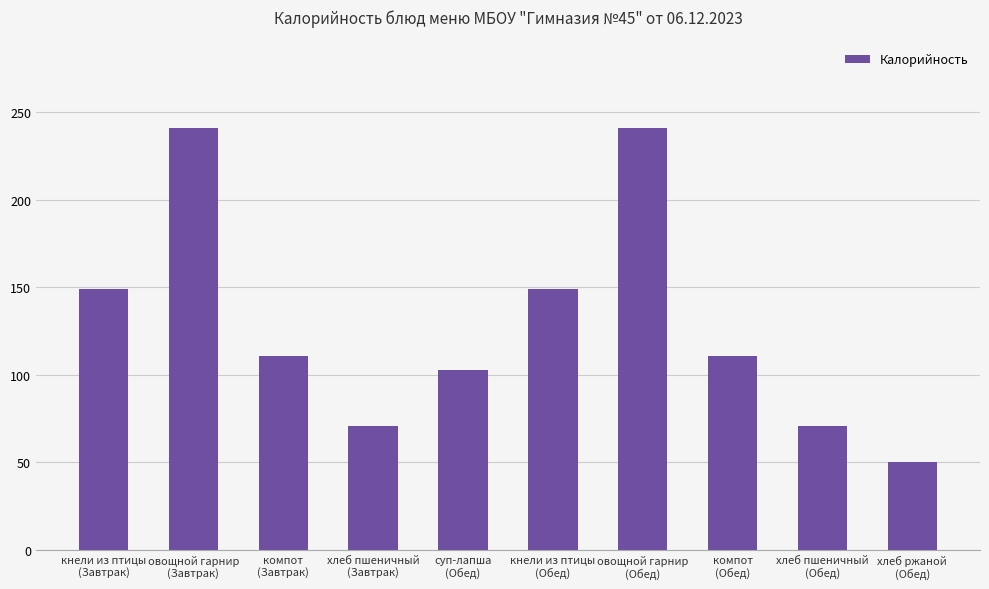

What is the difference between the second highest and minimum values?

191